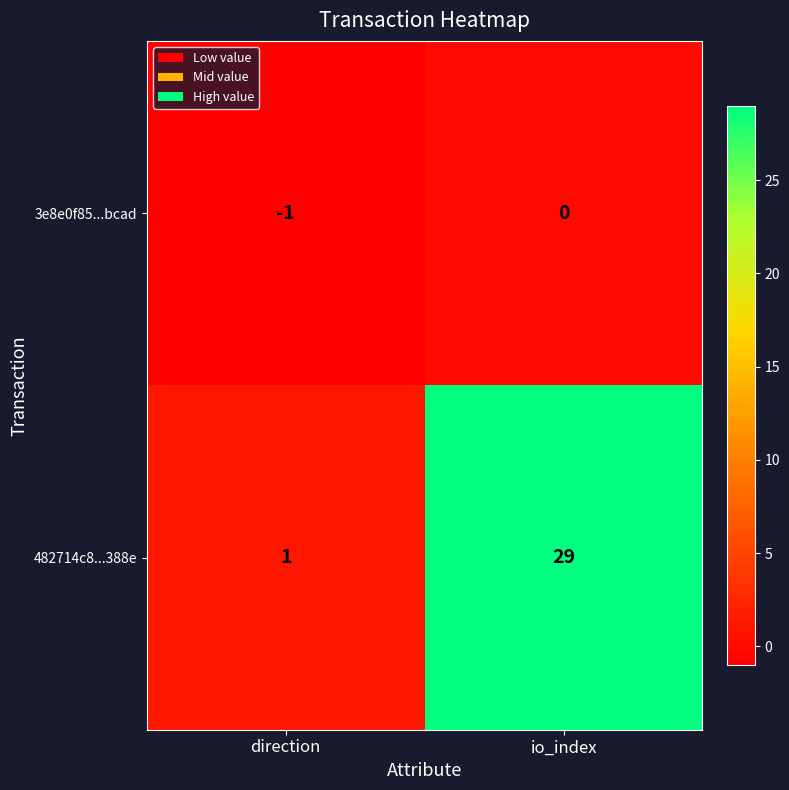

What is the difference between the maximum and minimum values in the 482714c8...388e series?

28